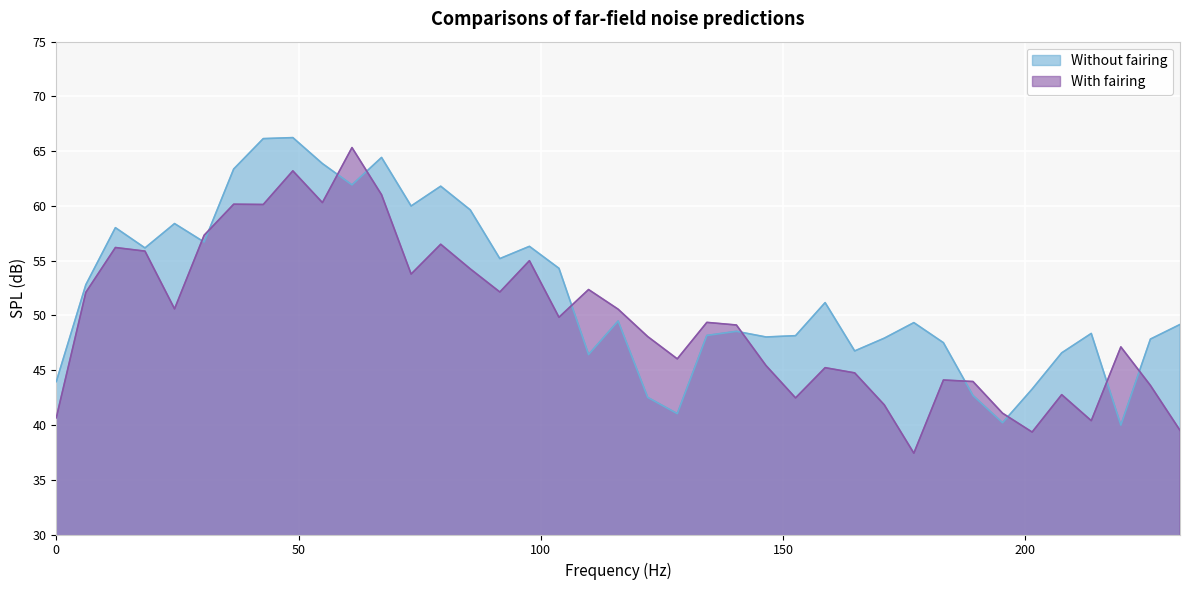

What is the maximum value shown in the chart?

66.2